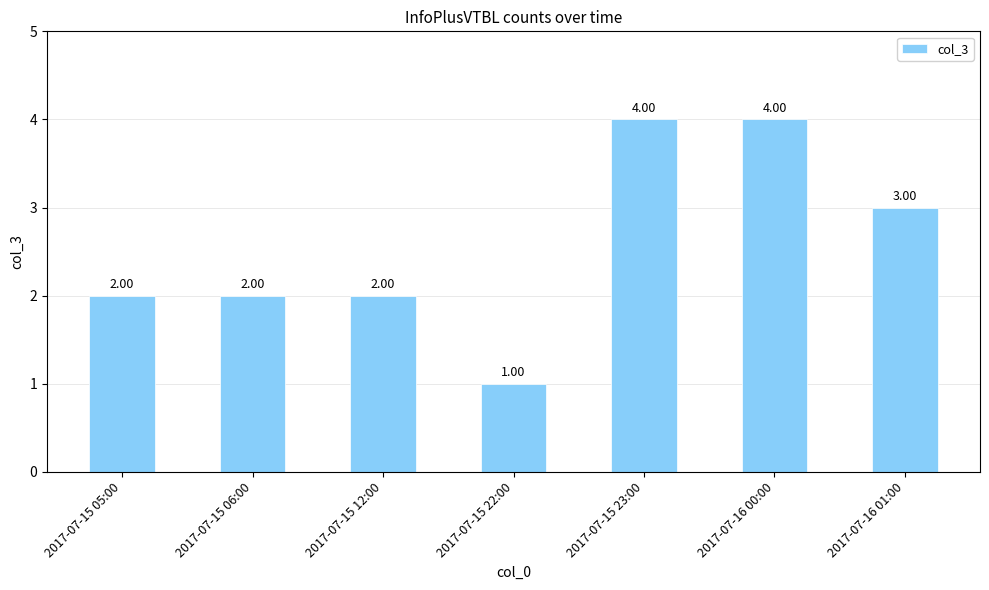

How many values are below 2?

1